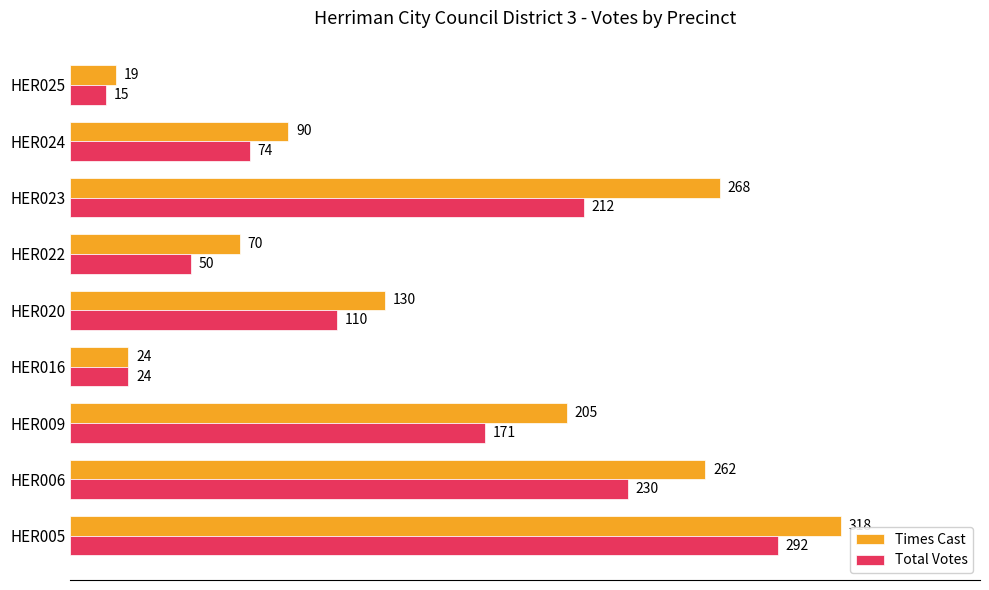

At which label does Times Cast reach its minimum?

HER025